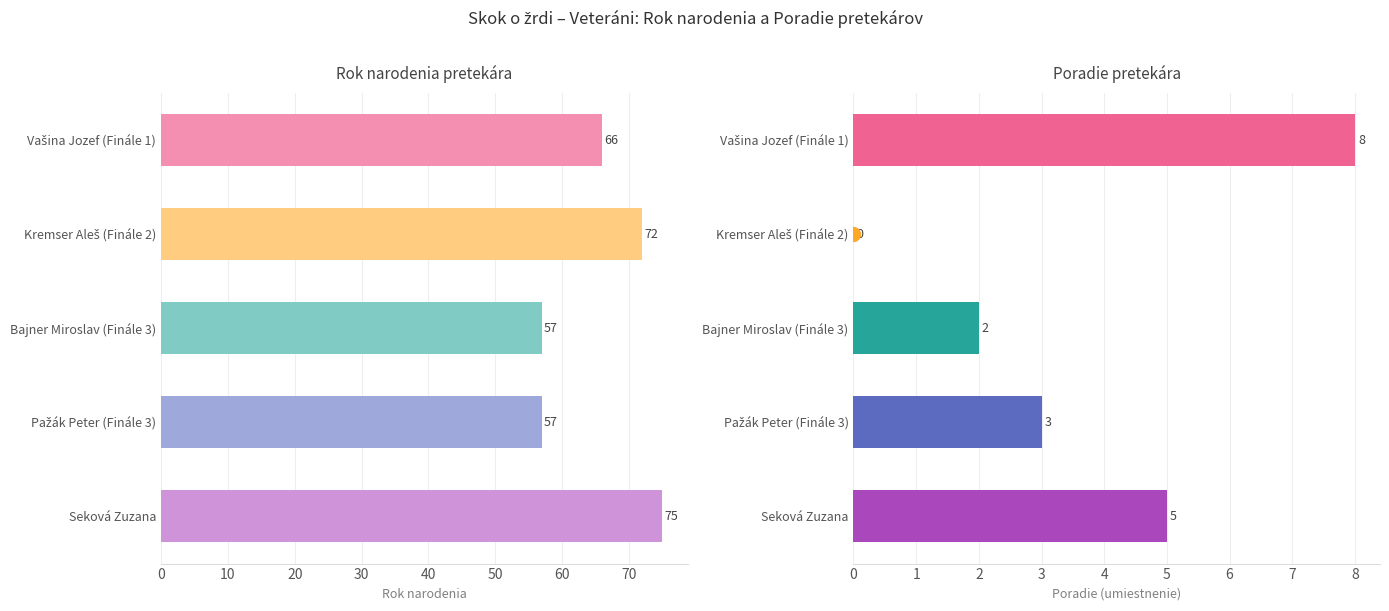

Read the Naroden value at Vašina Jozef (Finále 1), to the nearest 5.

65